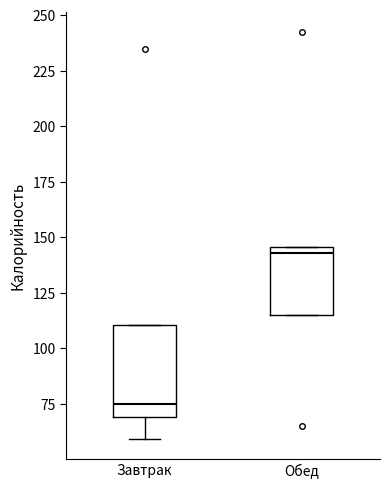

Which box is the tallest, from its lower edge to its upper edge?

Завтрак